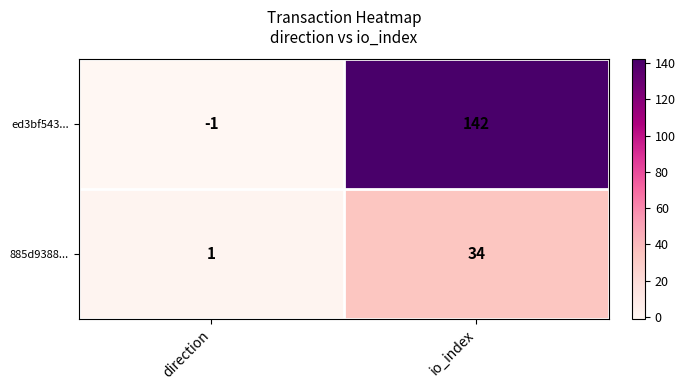

True or false: ed3bf543... has a value of -1 at direction.

True